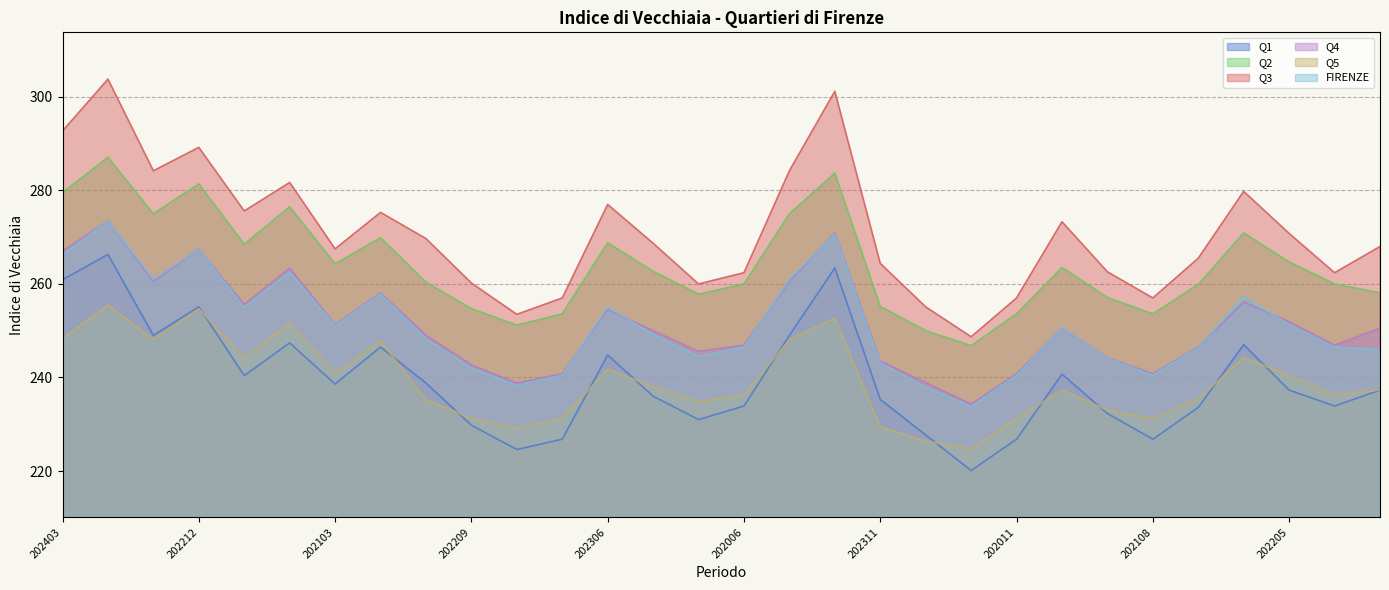

Reading right to left, list all the values displayed in this chart.

Q1: 237.3	233.9	237.3	247.0	233.6	226.8	232.3	240.7	226.8	220.1	227.7	235.3	263.4	249.0	233.9	231.0	236.0	244.8	226.8	224.6	229.8	238.8	246.5	238.6	247.4	240.4	255.1	249.0	266.3	260.9
Q2: 258.1	260.0	264.7	270.9	259.9	253.6	257.1	263.5	253.6	246.8	250.0	255.2	283.7	275.0	260.0	257.8	262.7	268.8	253.6	251.2	254.7	260.4	269.9	264.3	276.5	268.5	281.4	275.0	287.1	279.5
Q3: 268.0	262.4	270.8	279.8	265.5	257.0	262.6	273.3	257.0	248.7	255.1	264.4	301.2	284.2	262.4	260.0	268.7	277.0	257.0	253.5	260.2	269.7	275.3	267.5	281.7	275.6	289.2	284.2	303.8	292.7
Q4: 250.5	246.9	251.9	256.2	246.5	240.8	244.2	250.5	240.8	234.3	238.9	243.5	270.9	260.5	246.9	245.6	250.0	254.5	240.8	238.8	242.7	249.0	258.1	251.3	263.4	255.6	267.4	260.5	273.5	267.0
Q5: 237.3	236.3	240.4	244.3	235.4	231.2	233.0	237.3	231.2	224.7	226.4	229.4	252.7	248.1	236.3	234.8	238.0	241.8	231.2	229.2	231.3	235.2	247.8	240.9	251.7	244.1	254.7	248.1	255.5	248.3
FIRENZE: 245.9	246.5	251.3	257.3	246.4	240.5	244.1	250.6	240.5	233.8	237.9	243.1	270.6	261.0	246.5	244.5	249.2	255.1	240.5	238.3	242.0	248.3	257.9	251.1	262.5	255.0	267.4	261.0	273.5	266.2